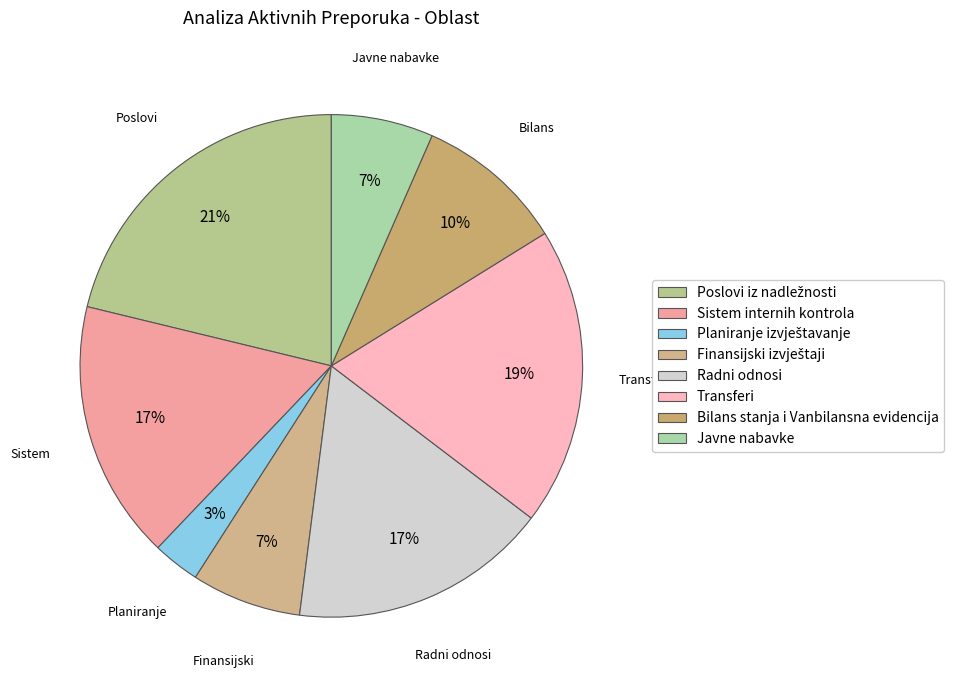

To the nearest percent, what is the difference between the largest and smallest slice percentages?

18%